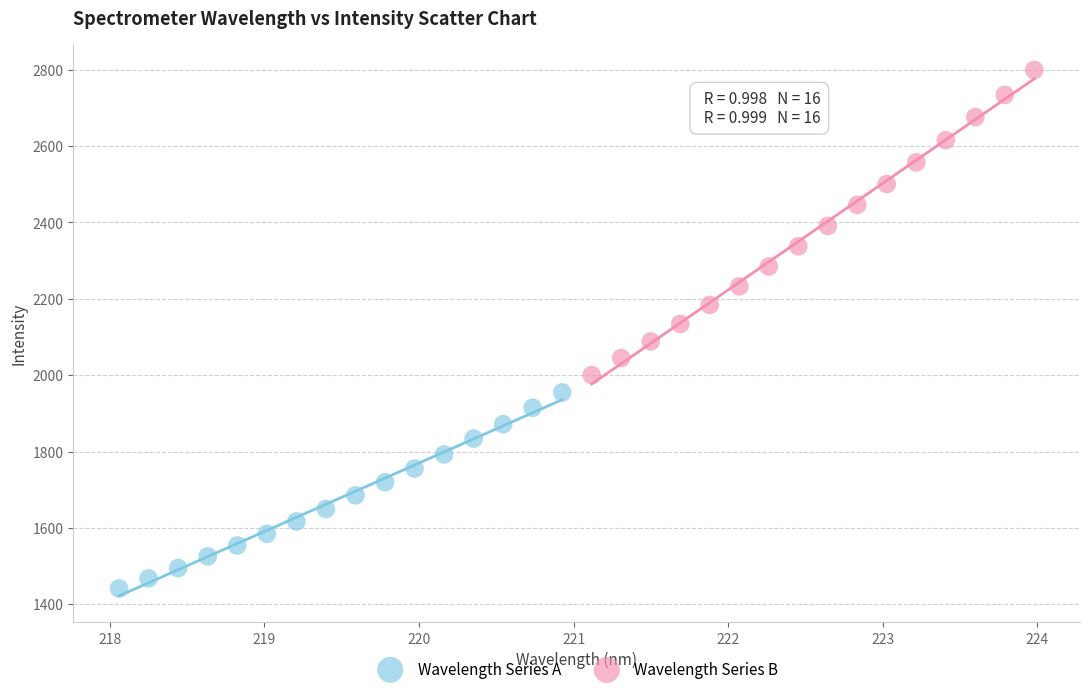

What are all the series names shown in the legend?

Wavelength Series A, Wavelength Series B